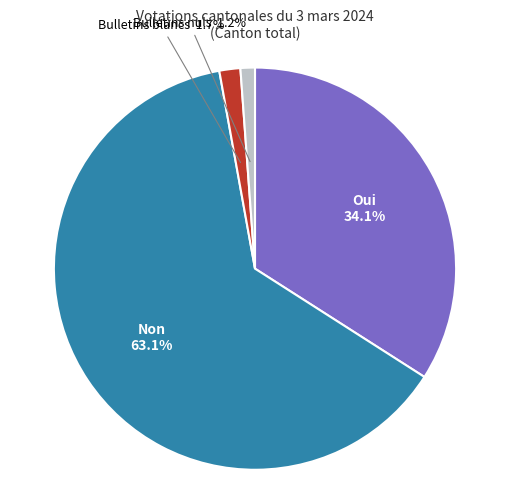

Is there a majority slice in this chart?

Yes